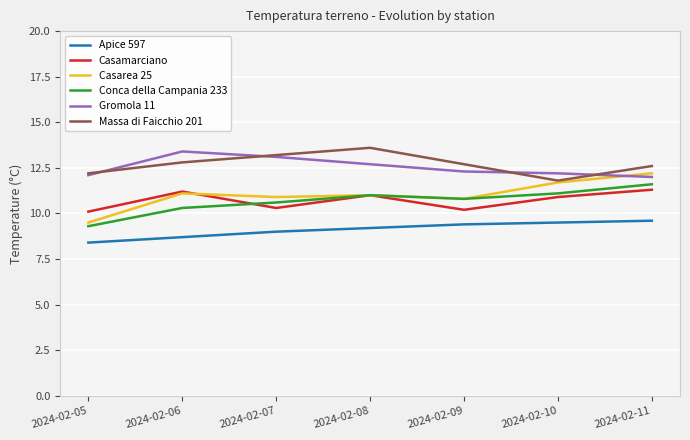

What is the difference between the highest and lowest values at 2024-02-08?

4.4